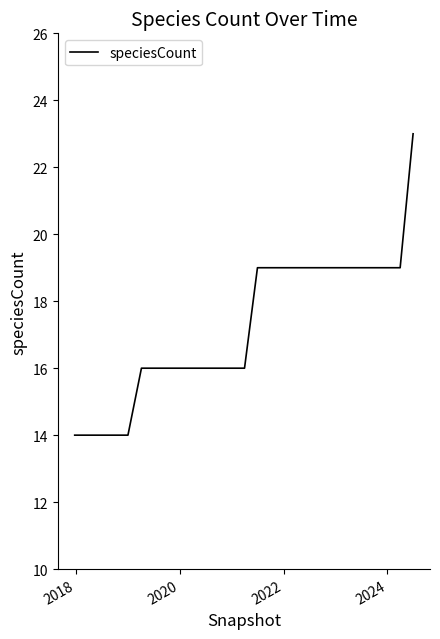

What is the minimum value shown in the chart?

14